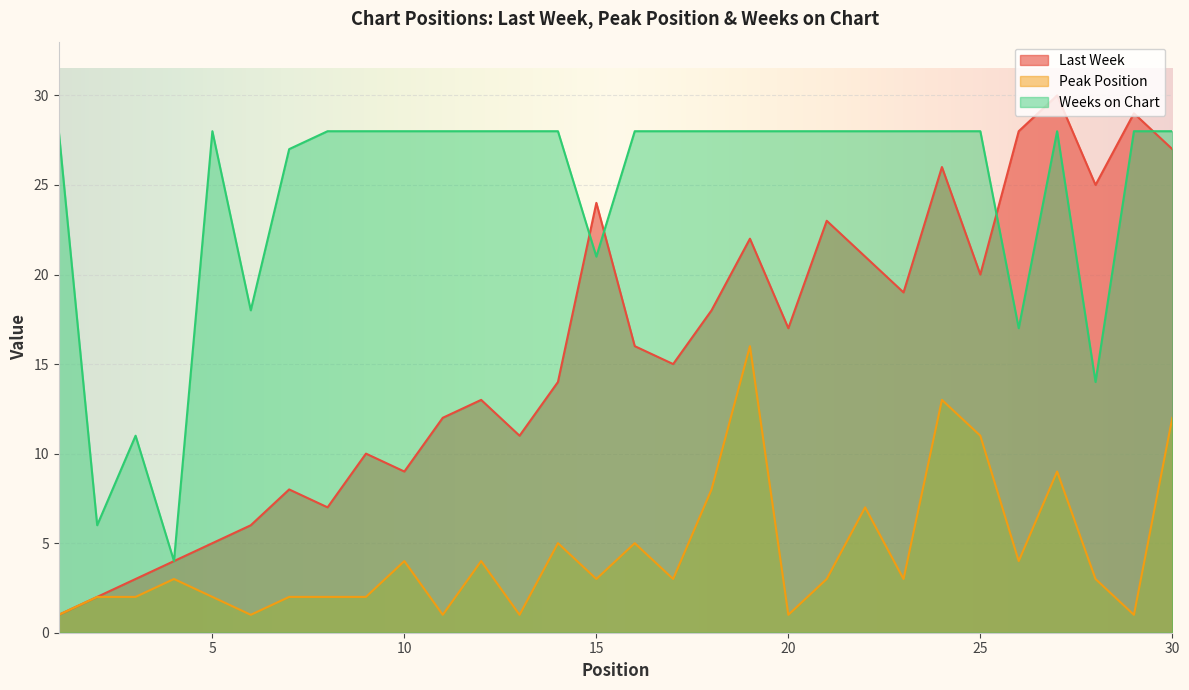

The value of Last Week at 19 is 30. True or false?

False